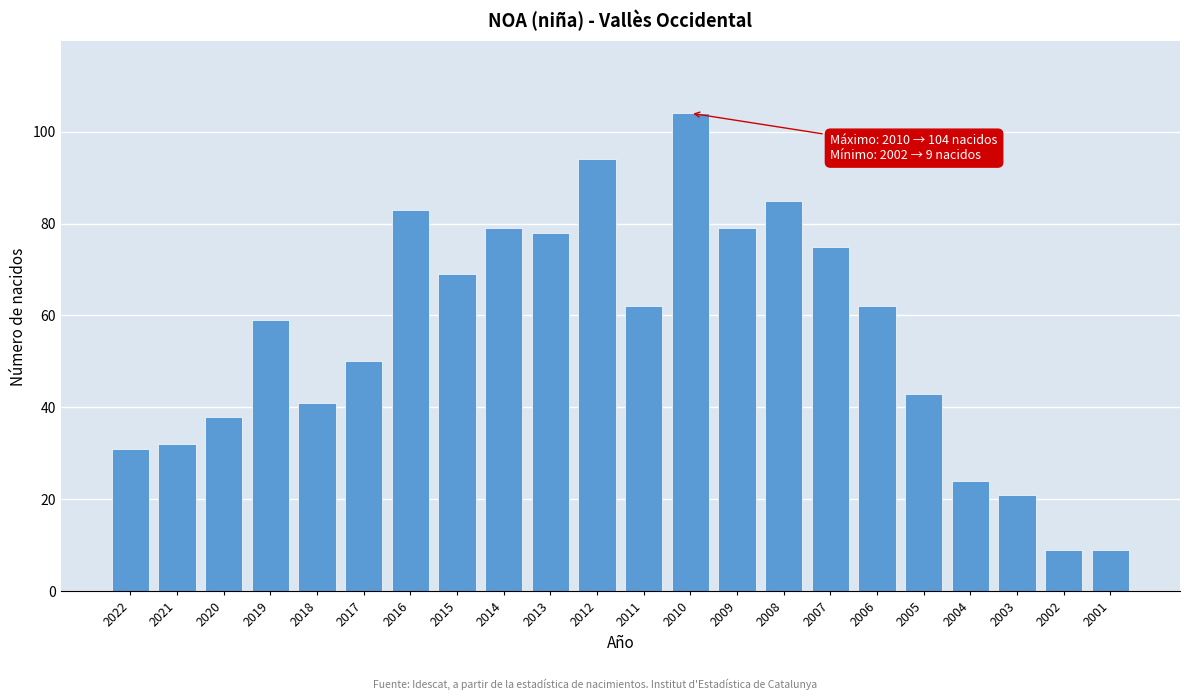

Reading right to left, list all the values displayed in this chart.

2001=9	2002=9	2003=21	2004=24	2005=43	2006=62	2007=75	2008=85	2009=79	2010=104	2011=62	2012=94	2013=78	2014=79	2015=69	2016=83	2017=50	2018=41	2019=59	2020=38	2021=32	2022=31